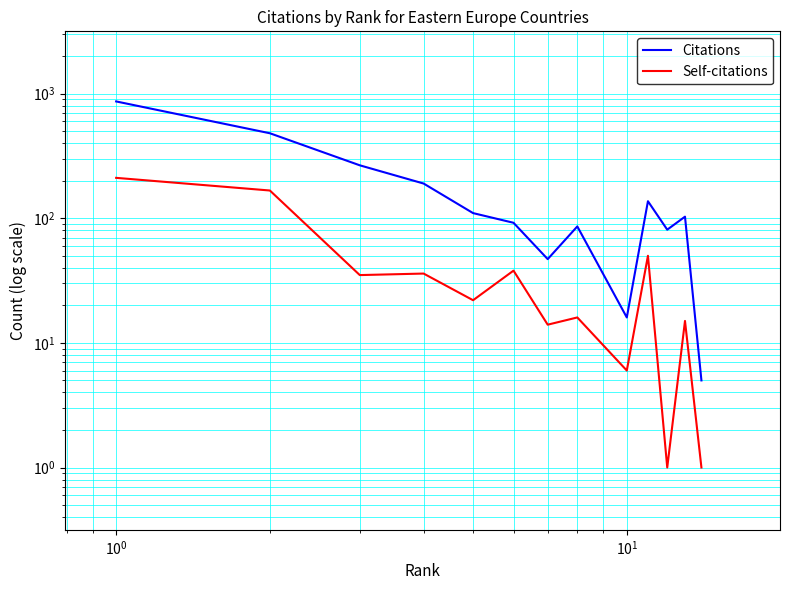

How many lines are shown in the chart?

2